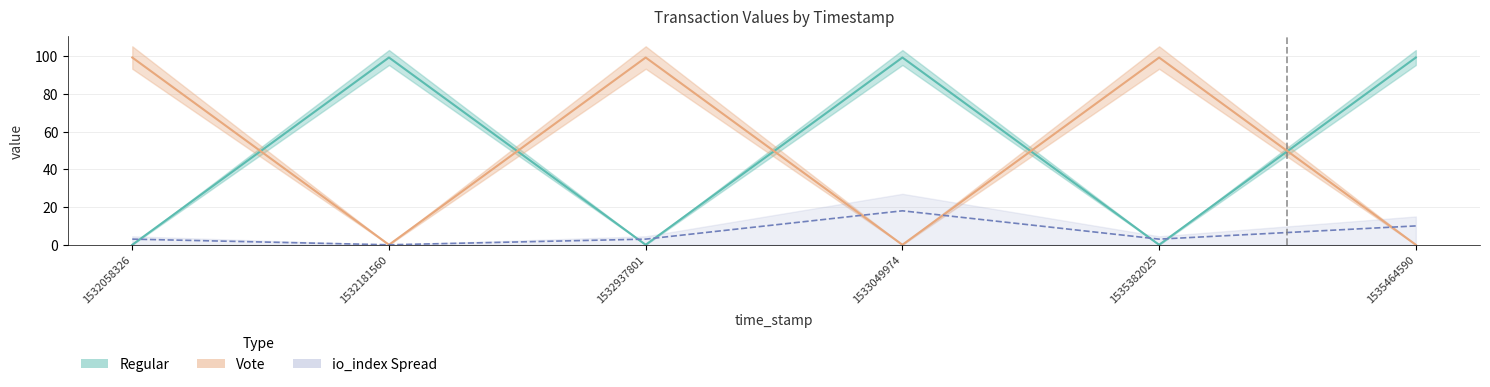

Is it true that Vote equals 0.0 at 1533049974?

True